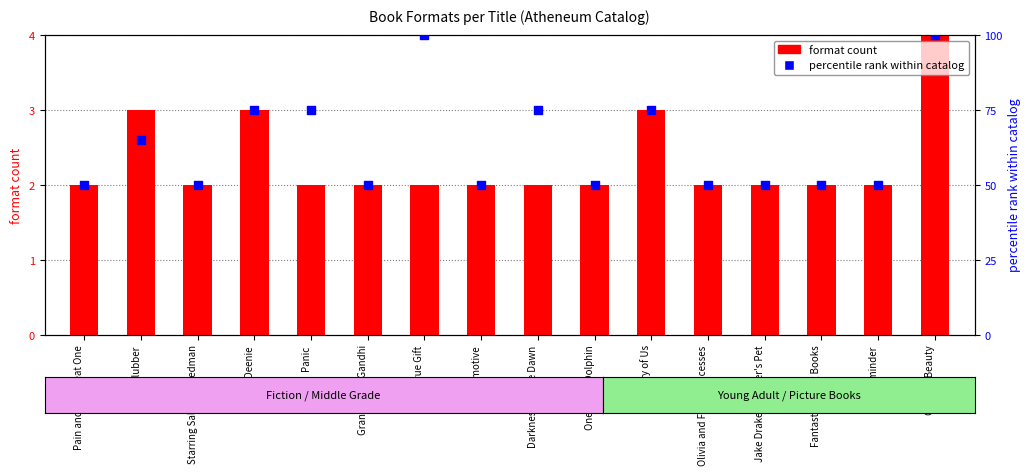

Which series has the largest Y range (max minus min)?

percentile rank within catalog